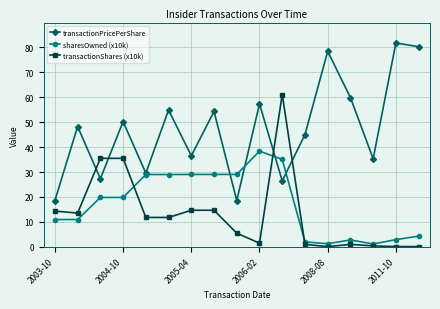

Rank the series by their maximum value, from lowest to highest.

sharesOwned (x10k), transactionShares (x10k), transactionPricePerShare